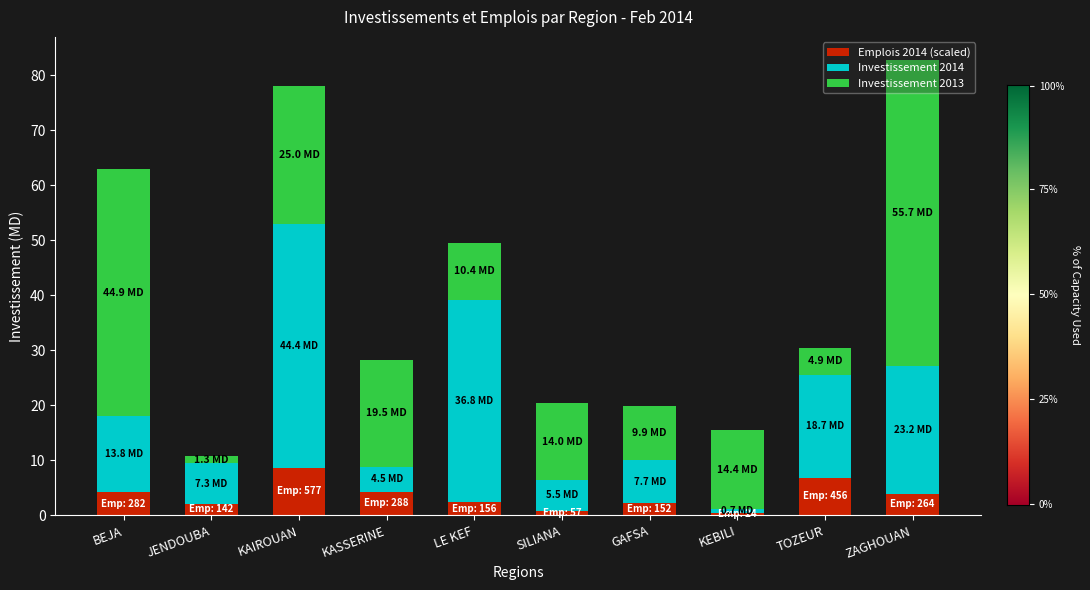

What is the approximate value of Emplois 2014 (scaled) at LE KEF?

2.3